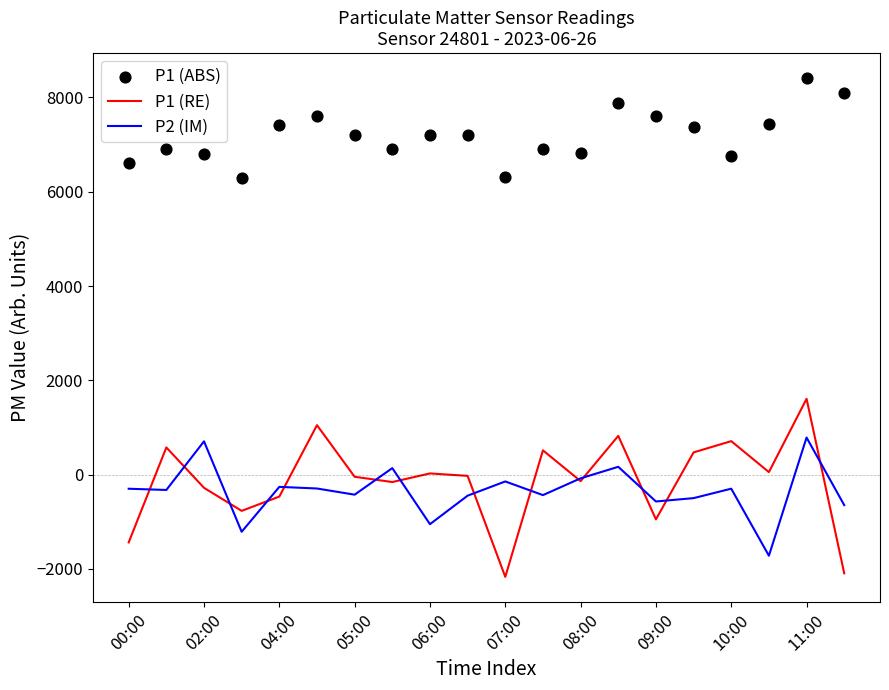

At how many categories does at least one series exceed 3467?

20